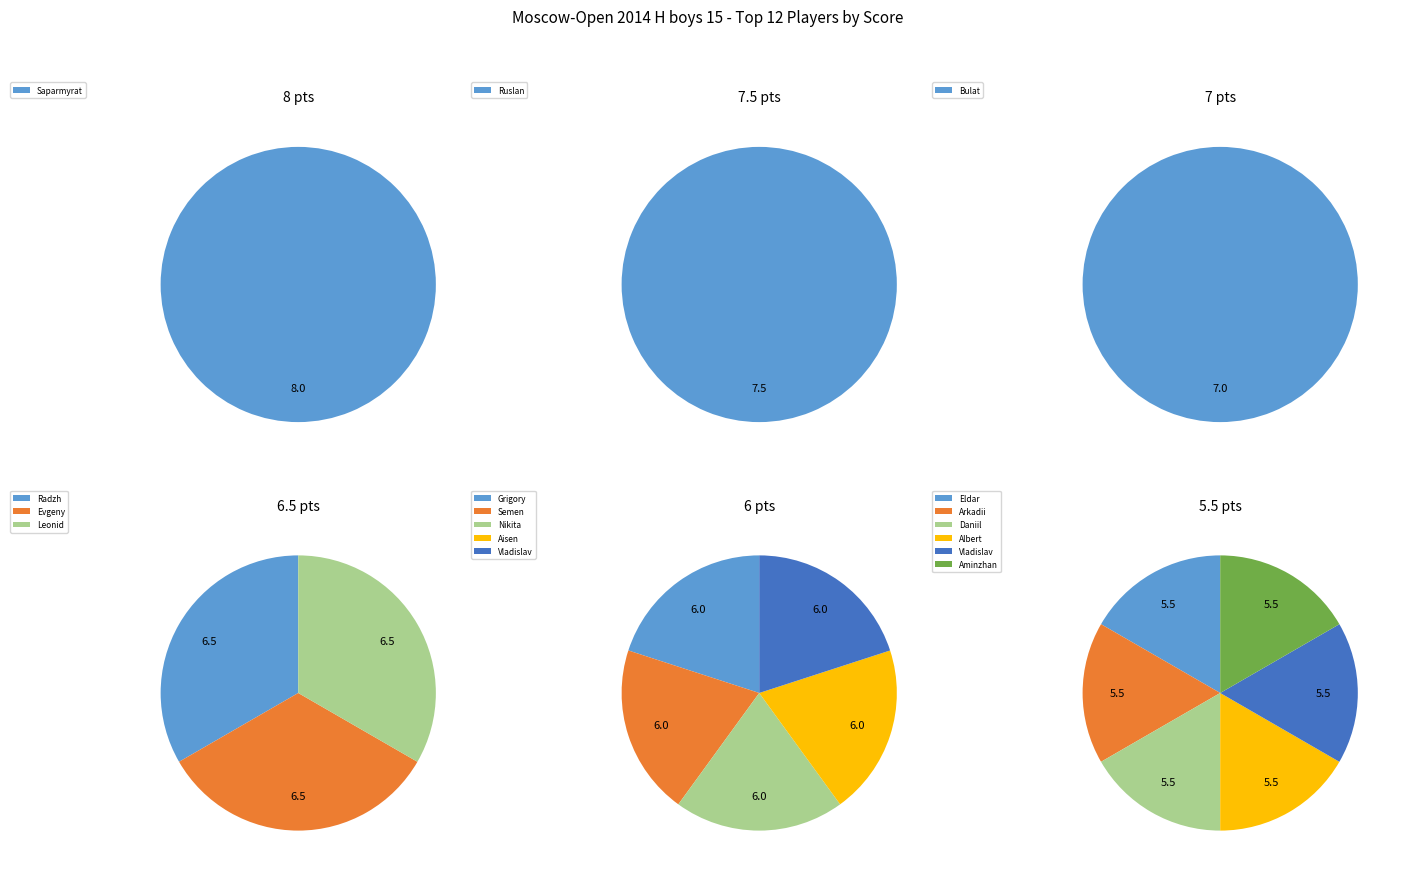

The Pyatakov Nikita slice represents 18% of the pie. True or false?

False